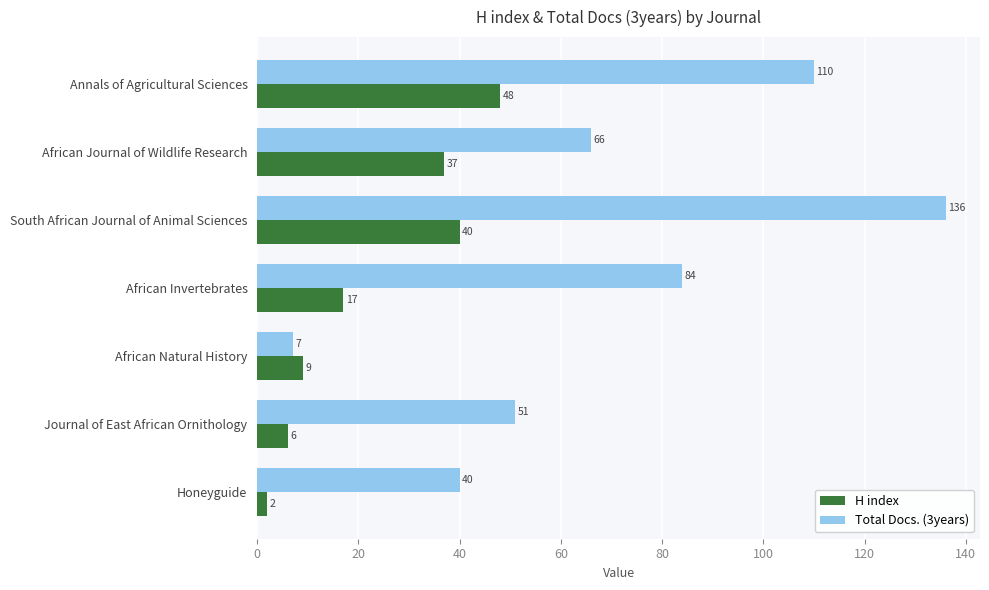

Which category has the highest value across all series?

South African Journal of Animal Sciences